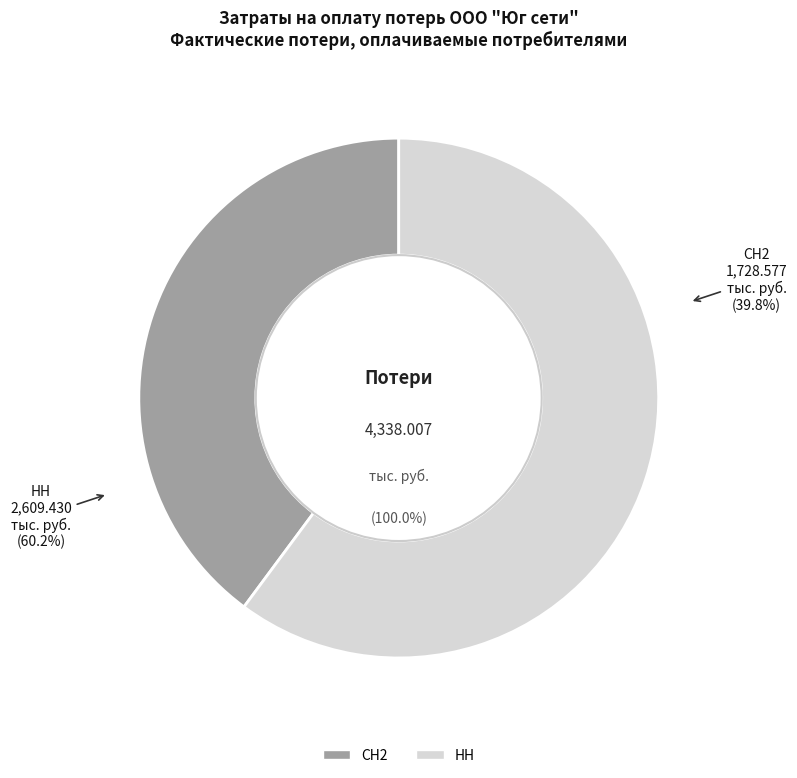

What percentage is the НН slice, to the nearest percent?

60%